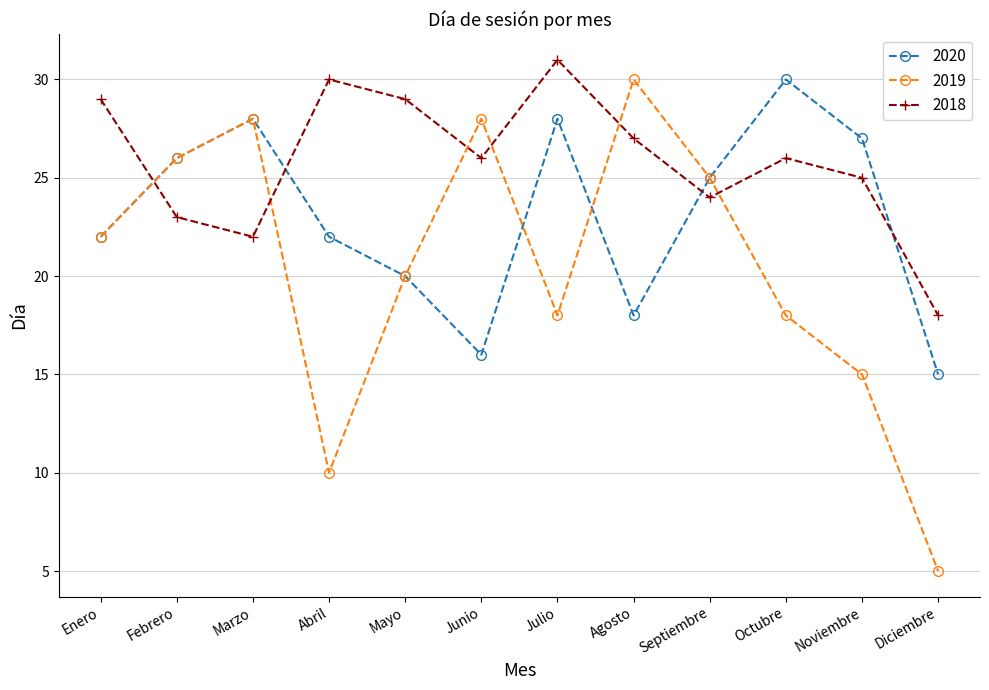

At which label does 2018 reach its minimum?

Diciembre